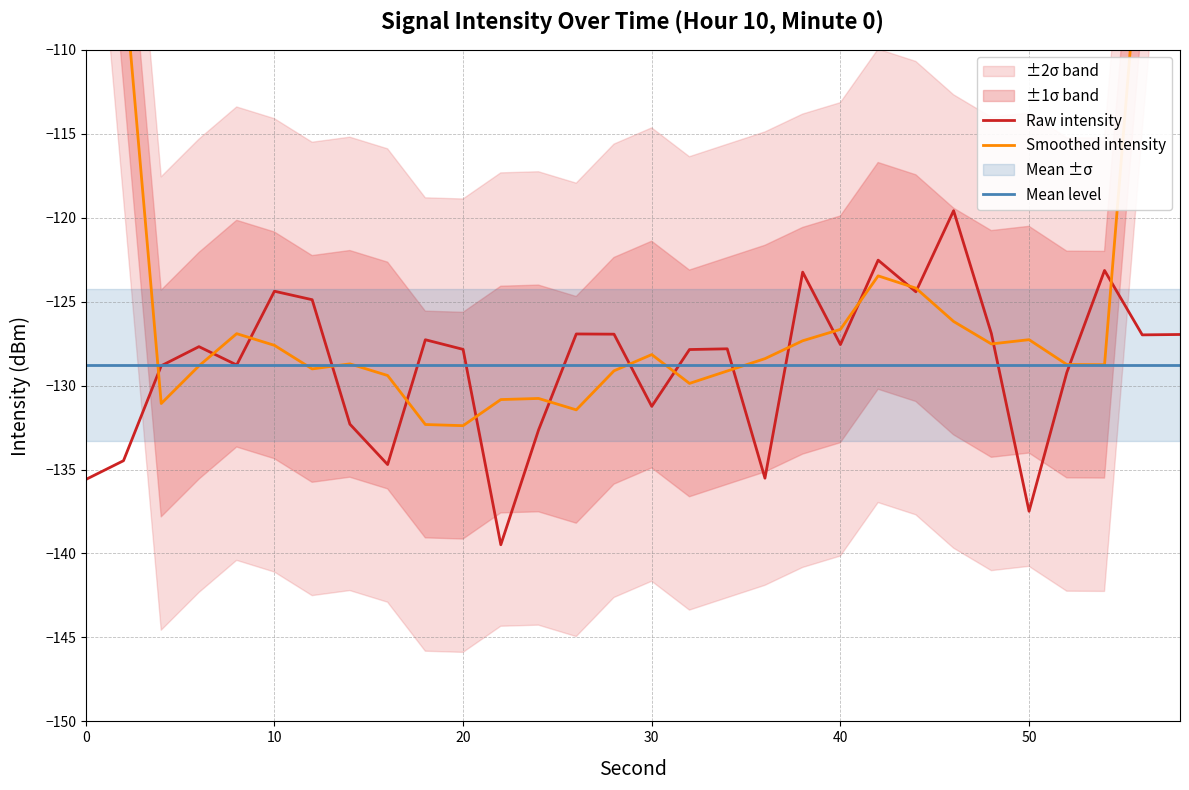

The value of Mean level at 40 is -60.7. True or false?

False